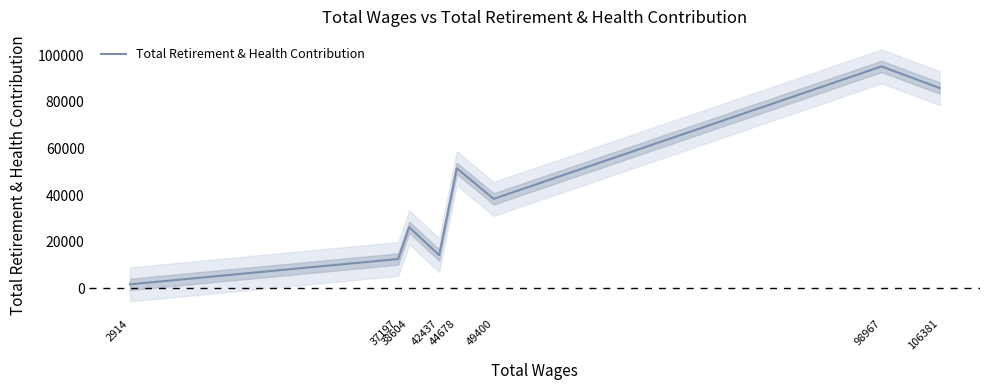

What is the value of the 1st point from the left?

1757